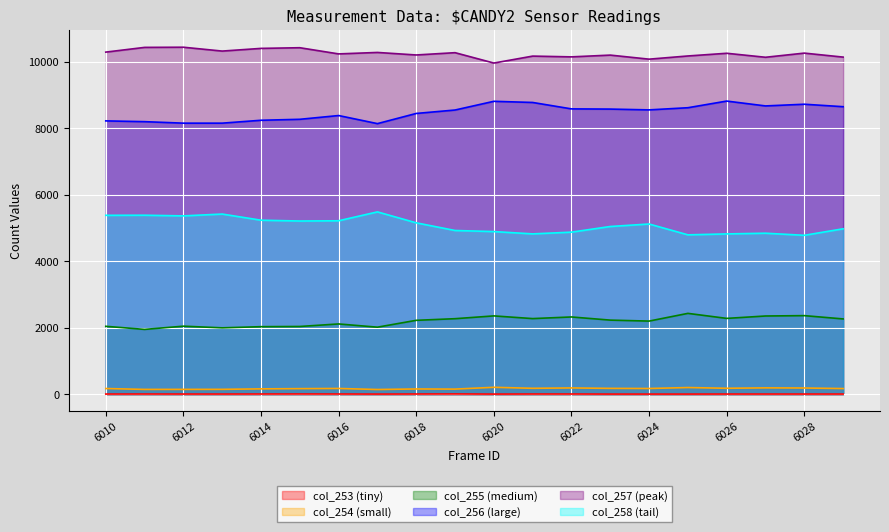

How many categories are shown in the chart?

20